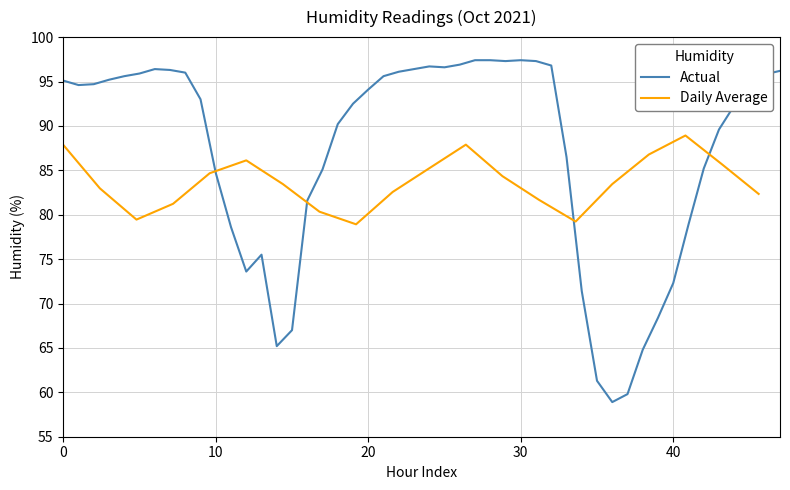

What is the minimum value for Actual?

58.9